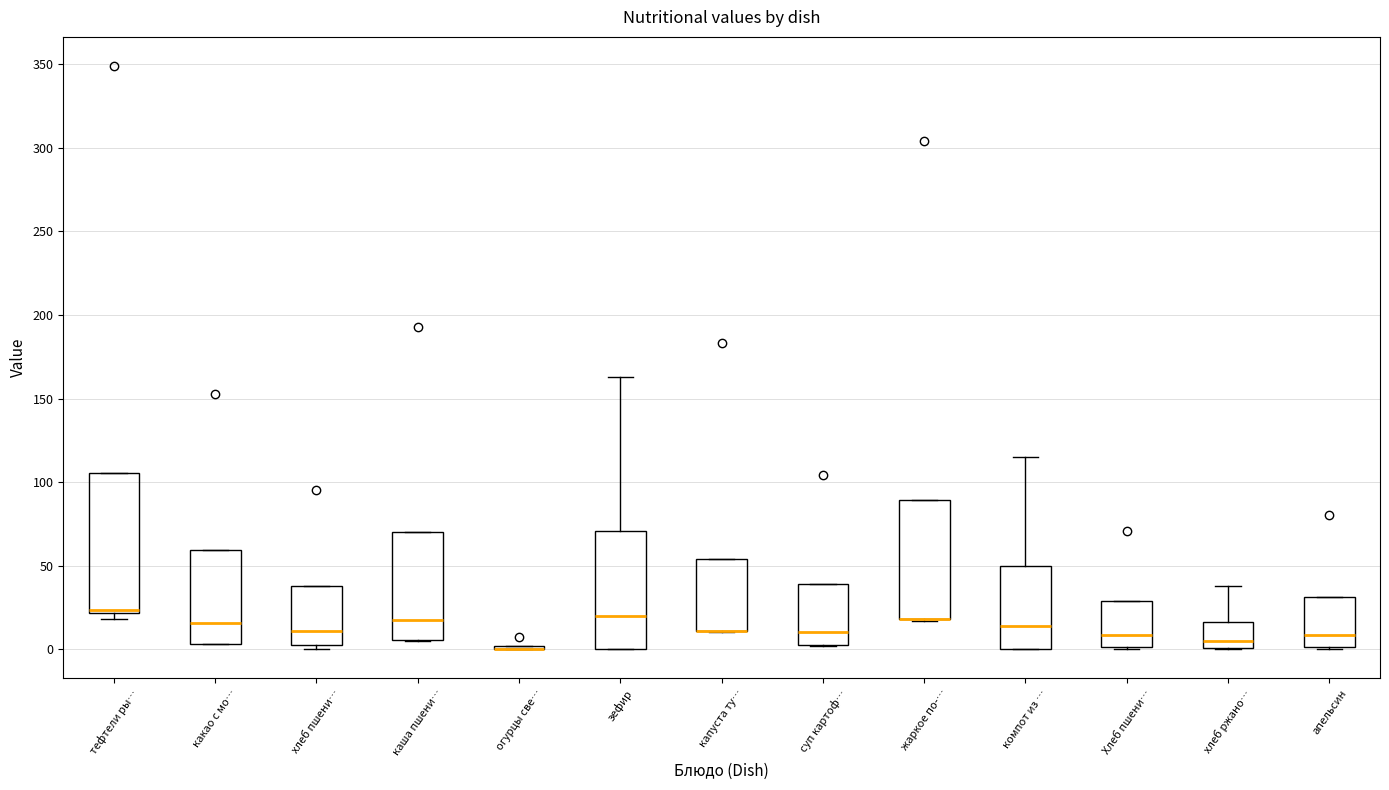

Where does the upper whisker of the box for зефир end on the y-axis? The values are not printed on the chart, so give them approximately, as read against the axis.

165